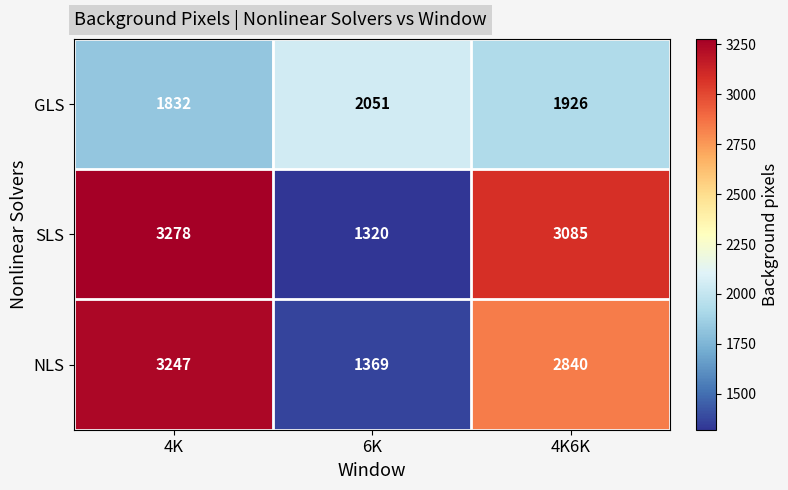

True or false: NLS has a value of 3247 at 4K.

True